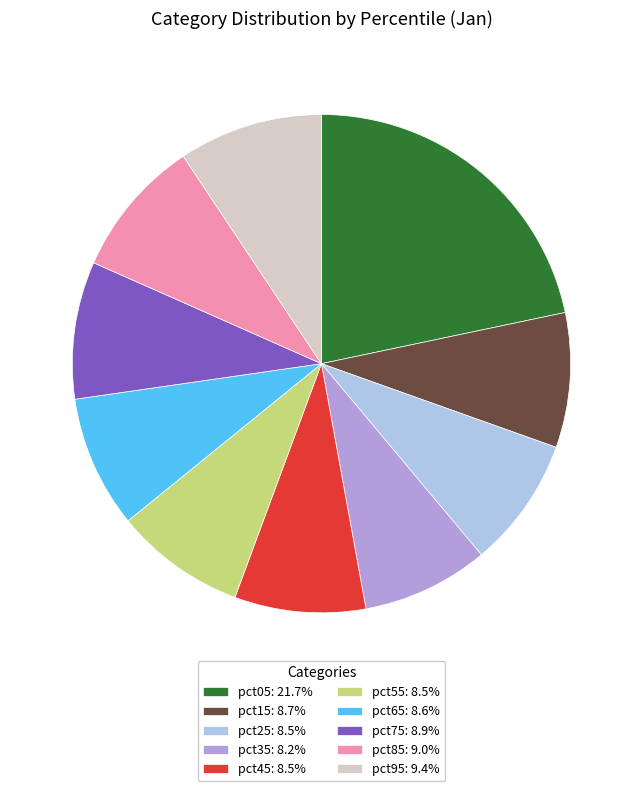

The pct15 slice represents 1% of the pie. True or false?

False